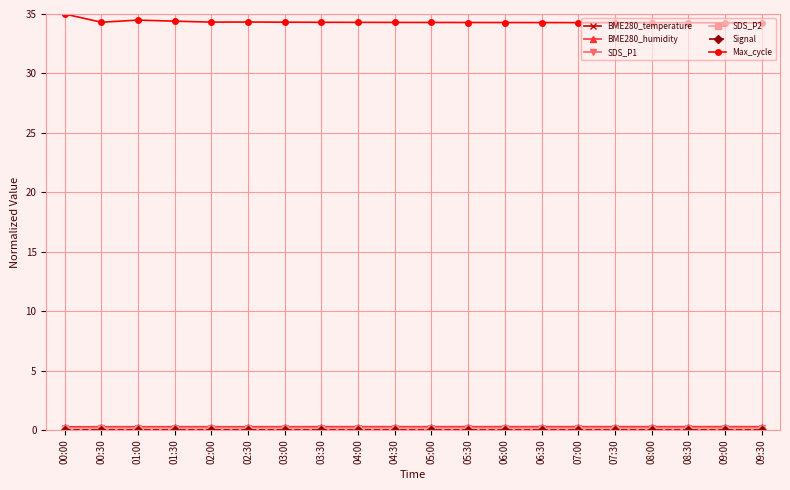

What is the spread (max minus min) of values at 05:00?

34.3